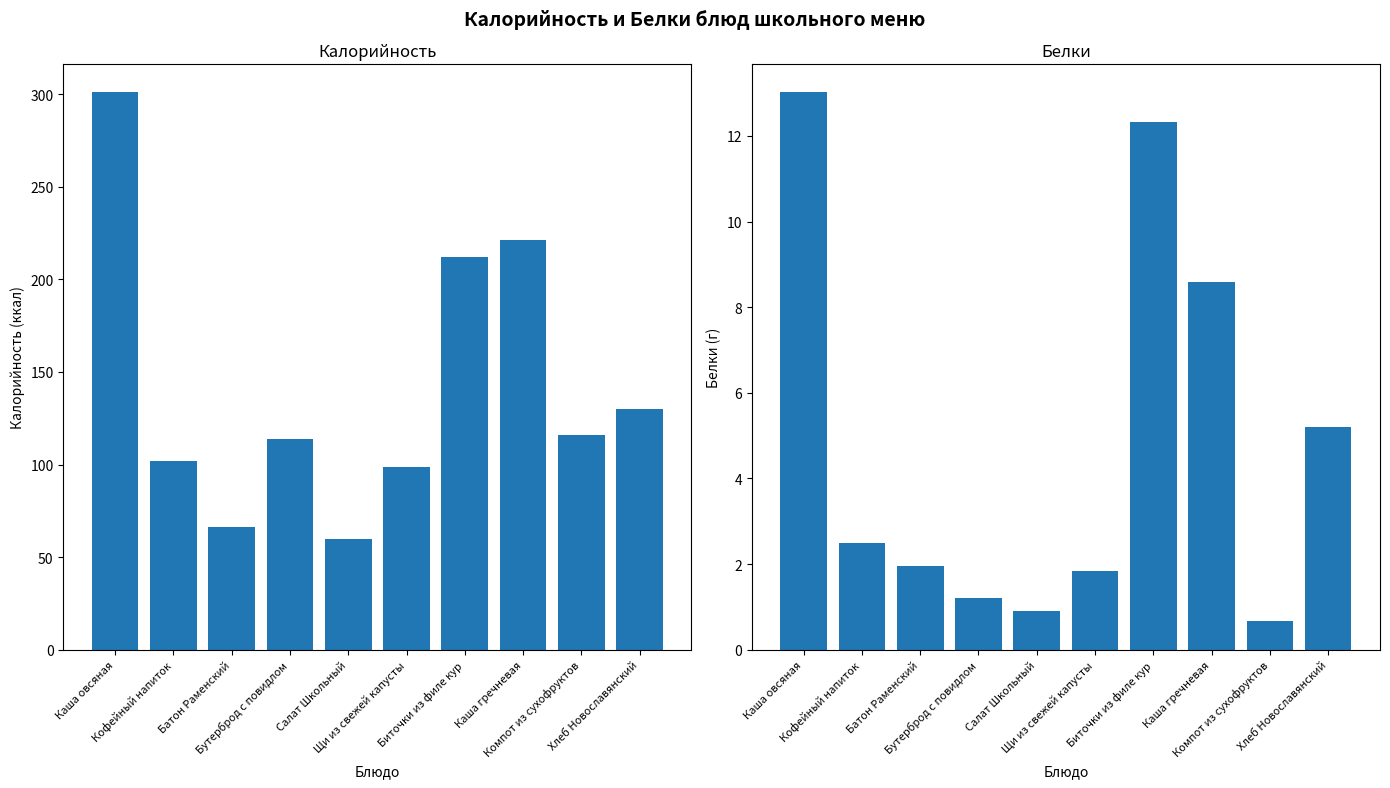

What is the approximate value of Калорийность at Компот из сухофруктов?

116.0